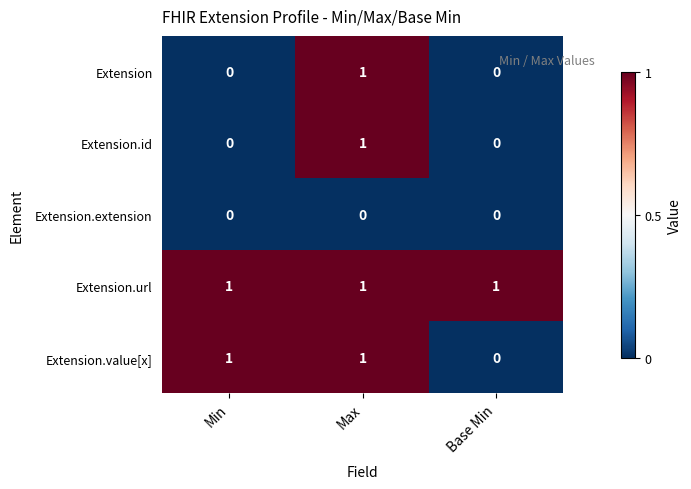

How many categories are shown in the chart?

3